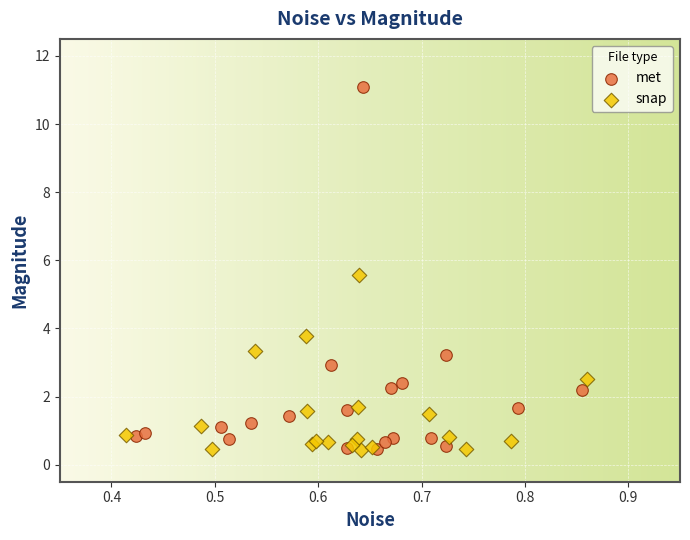

Which series has the widest spread of Y values?

met